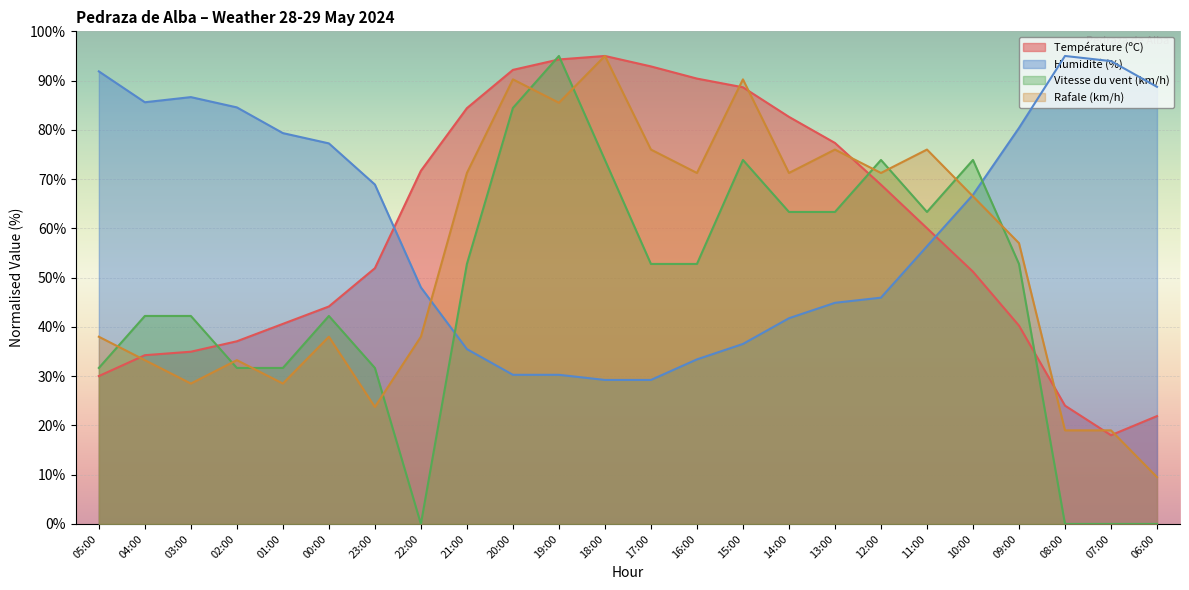

The Humidité (%) series shows 44.6 at 01:00. True or false?

False